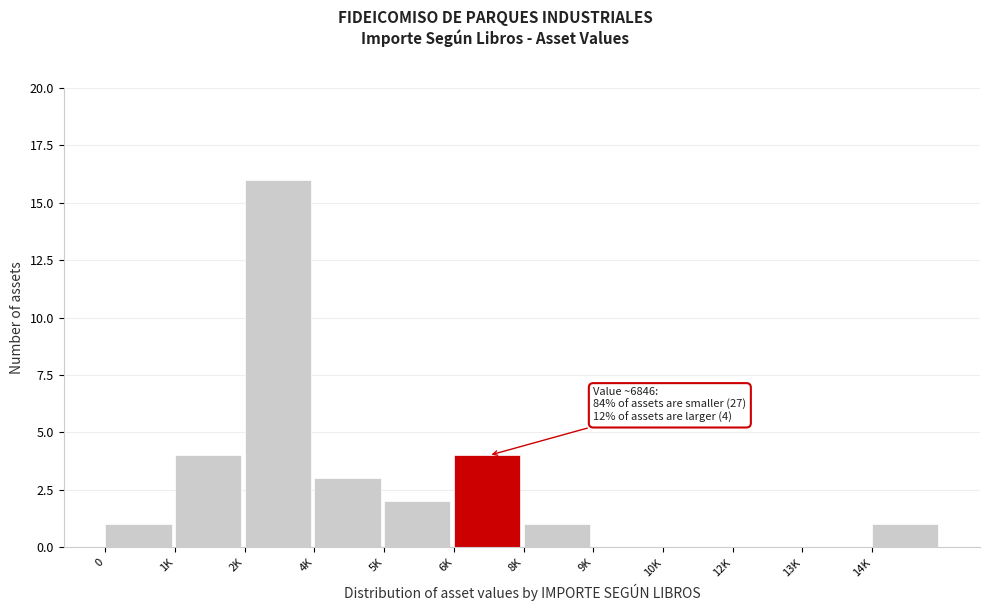

Reading left to right, list all the values displayed in this chart.

0=1	1K=4	2K=16	4K=3	5K=2	6K=4	8K=1	9K=0	10K=0	12K=0	13K=0	14K=1